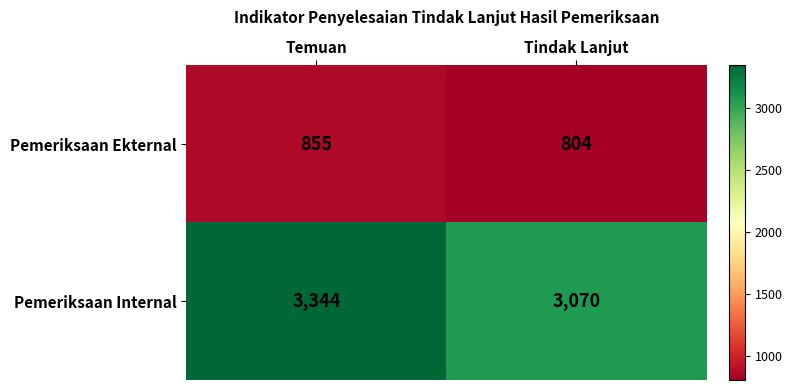

List the series in order of their overall mean, lowest first.

Pemeriksaan Ekternal, Pemeriksaan Internal